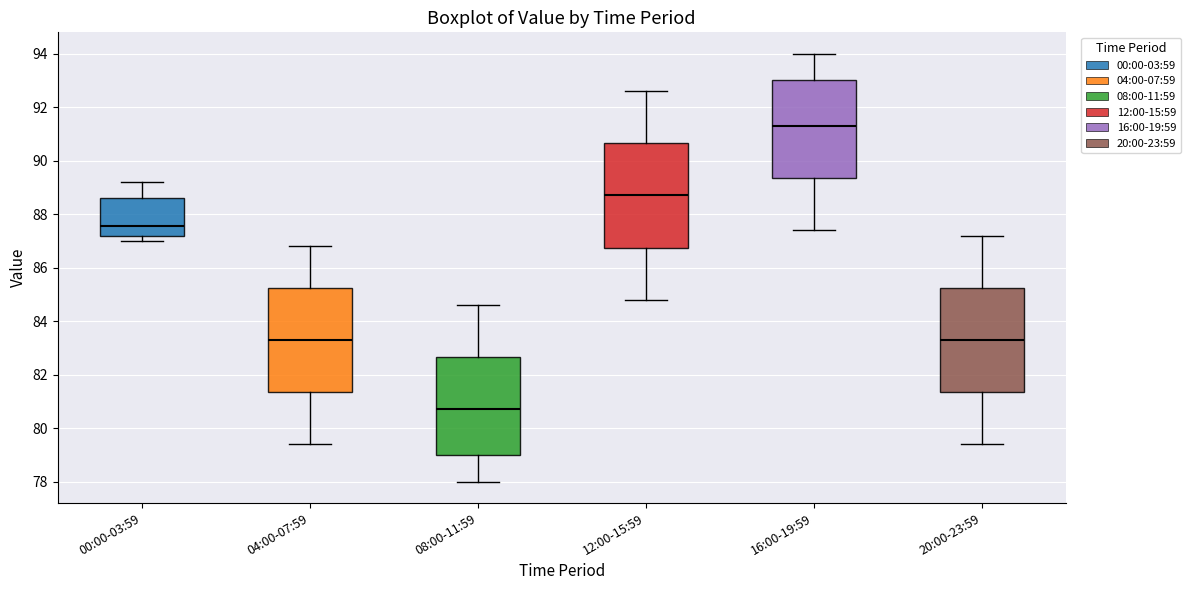

Reading left to right, read every box against the y-axis: the position of its median line, the range the box covers, and the ends of its whiskers. The values are not printed on the chart, so give them approximately, as read against the axis.

00:00-03:59: median 87.6, box 87.2 to 88.6, whiskers 87.0 to 89.2
04:00-07:59: median 83.4, box 81.4 to 85.2, whiskers 79.4 to 86.8
08:00-11:59: median 80.8, box 79.0 to 82.6, whiskers 78.0 to 84.6
12:00-15:59: median 88.8, box 86.8 to 90.6, whiskers 84.8 to 92.6
16:00-19:59: median 91.4, box 89.4 to 93.0, whiskers 87.4 to 94.0
20:00-23:59: median 83.4, box 81.4 to 85.2, whiskers 79.4 to 87.2